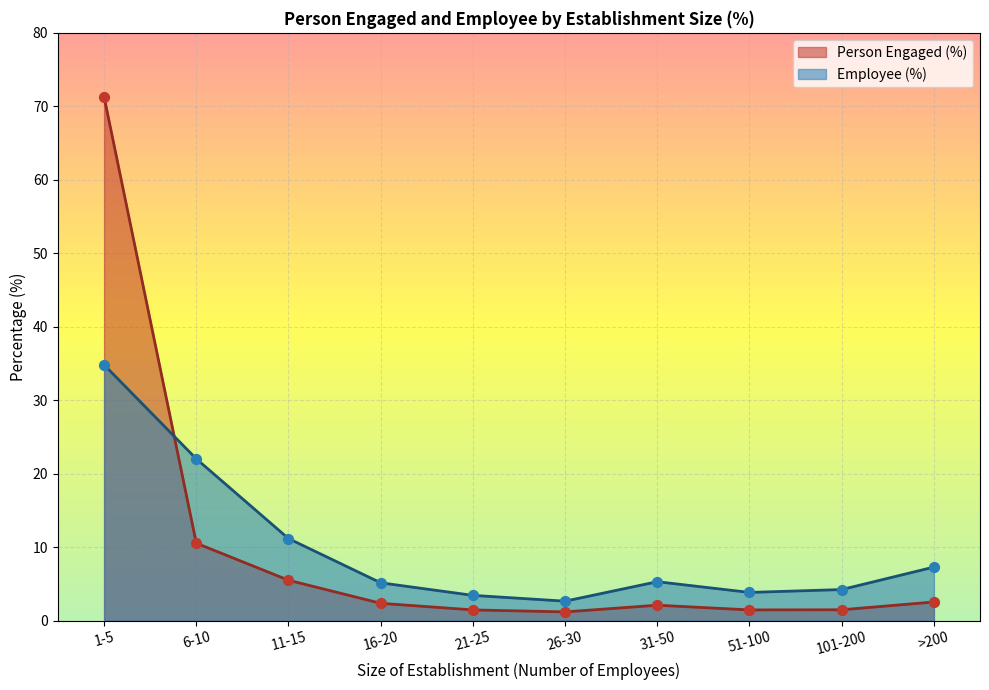

At which category is the sum across all series the highest?

1-5